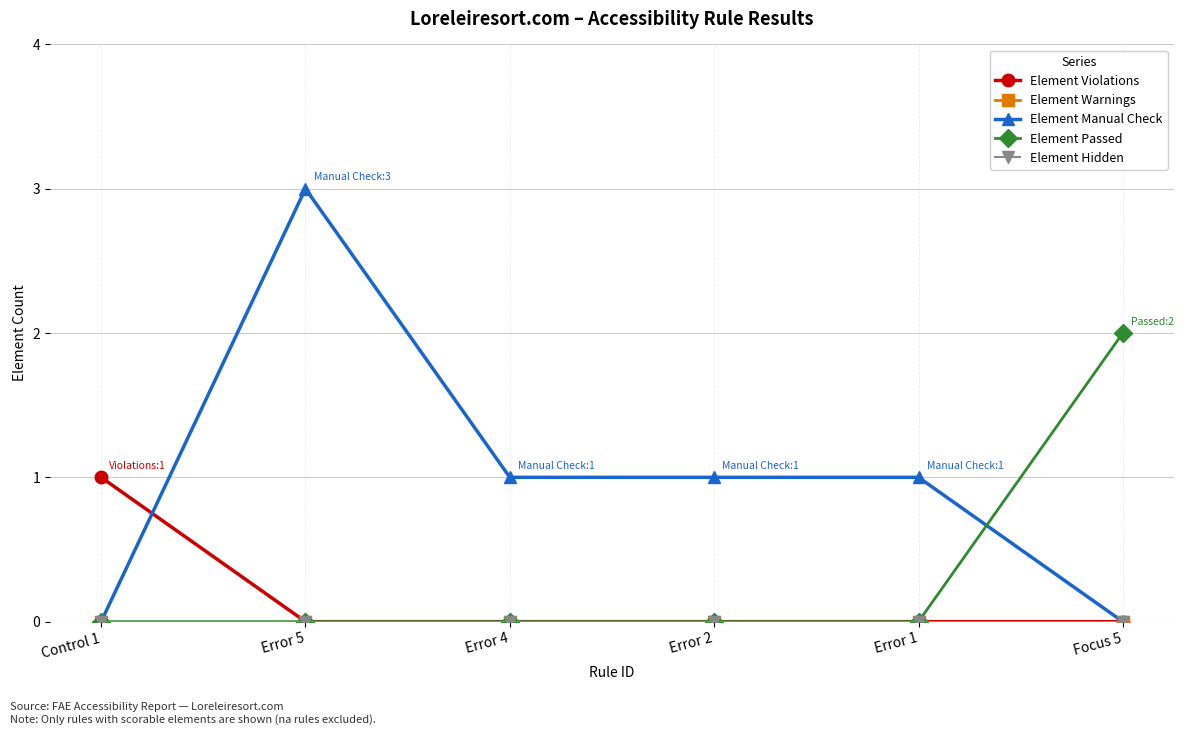

Rank the categories by Element Hidden value from lowest to highest.

Control 1, Error 5, Error 4, Error 2, Error 1, Focus 5